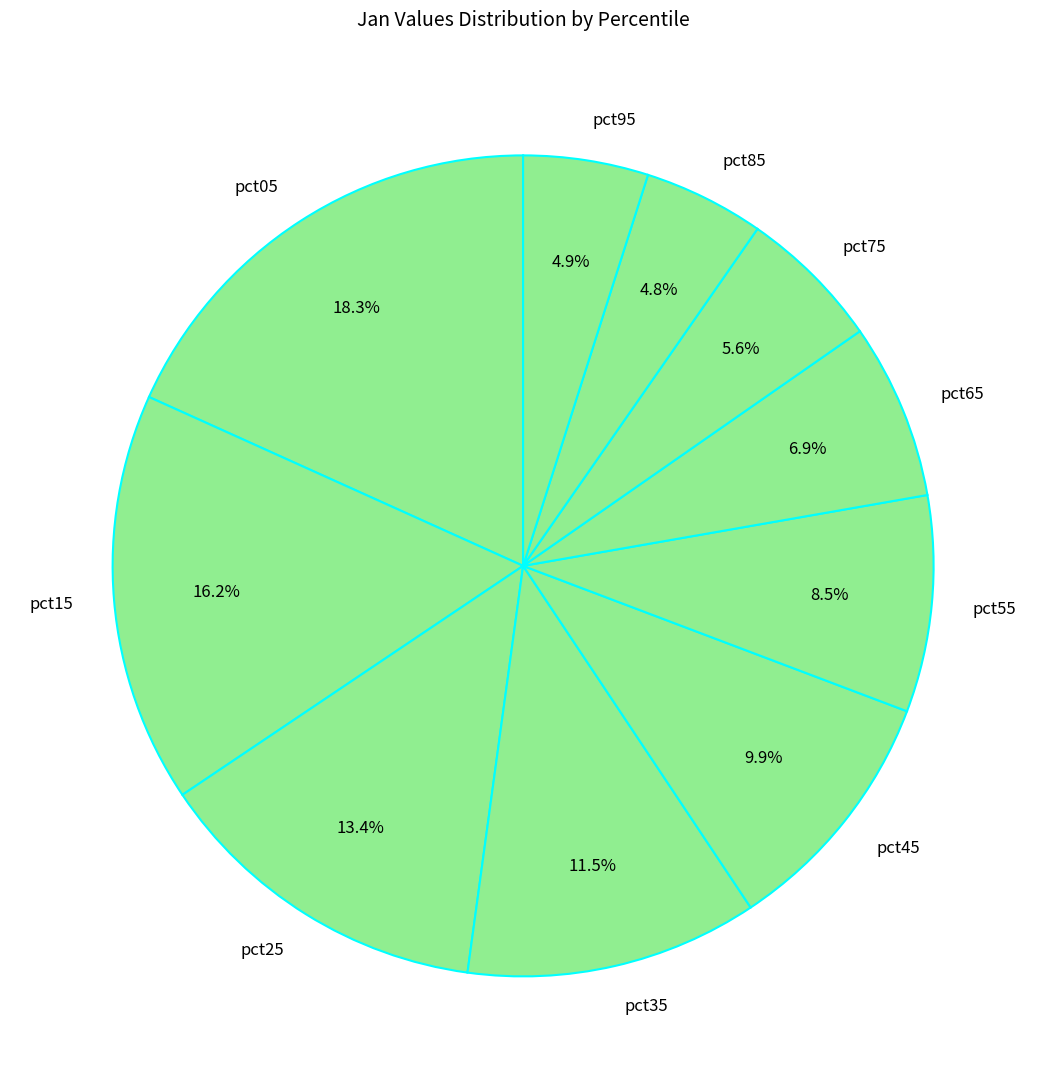

How many segments does this pie chart have?

10